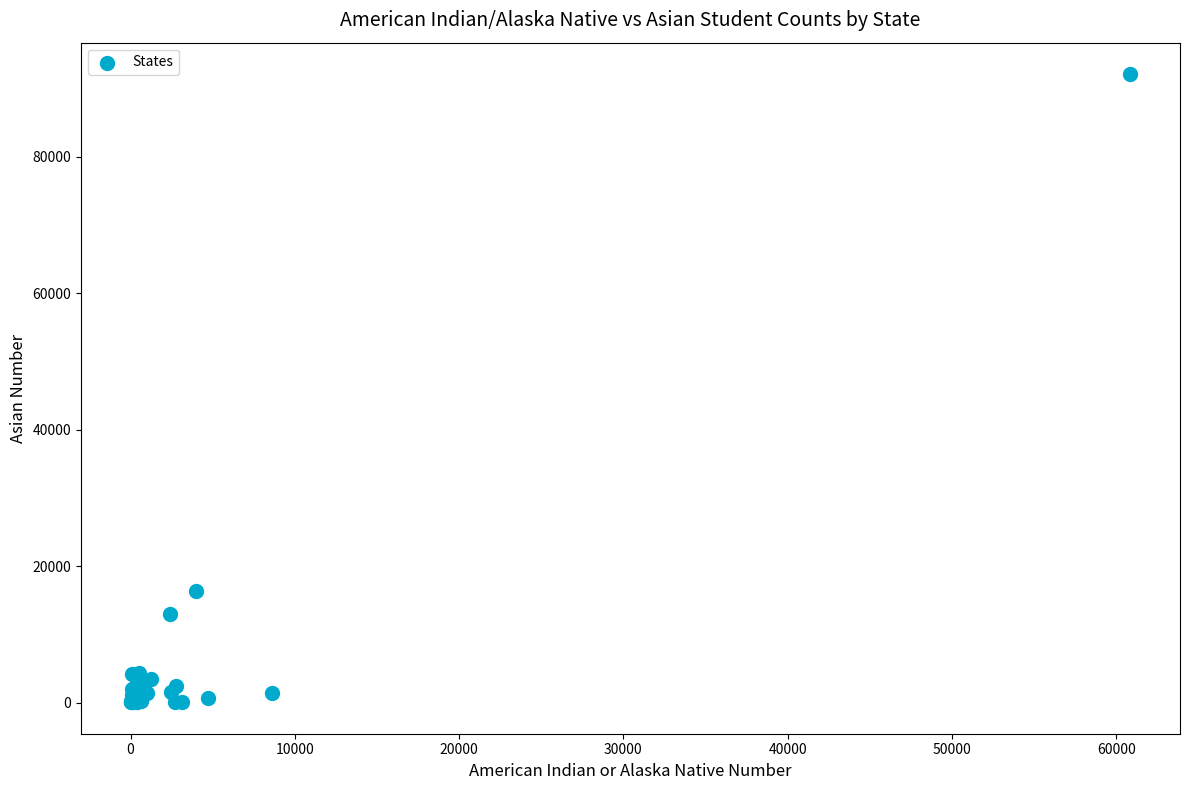

What Y value in the scatter plot is closest to 46098?

16331